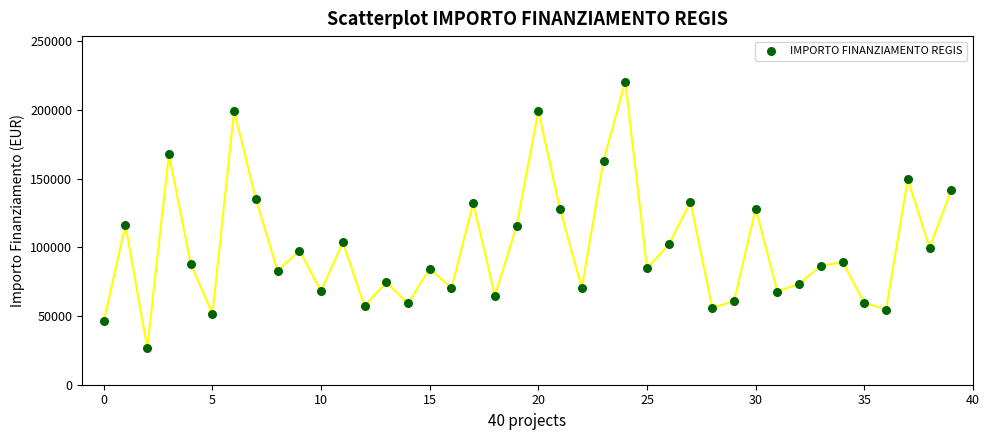

What is the range of Y values (max minus min)?

193933.1